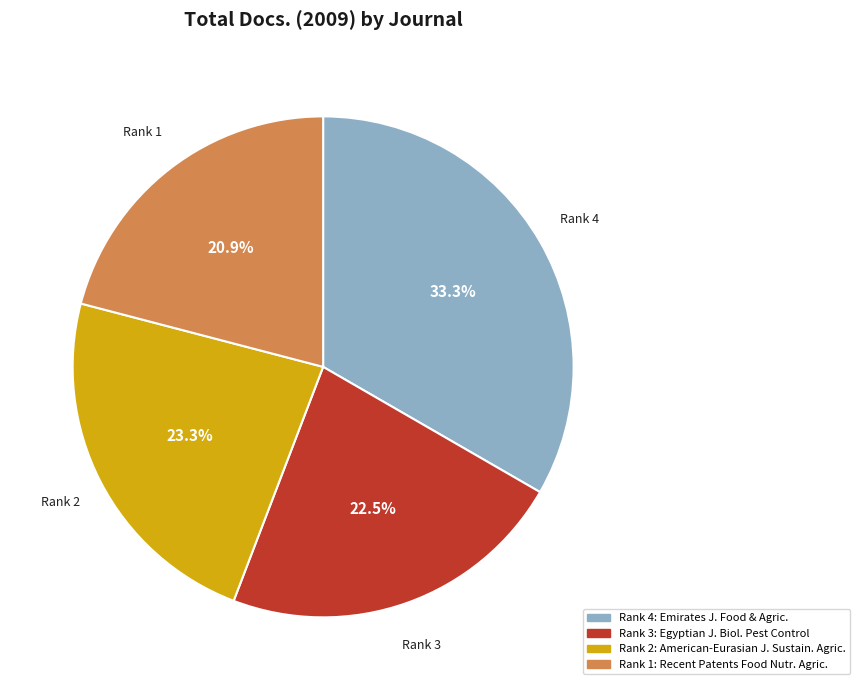

Is there a majority slice in this chart?

No